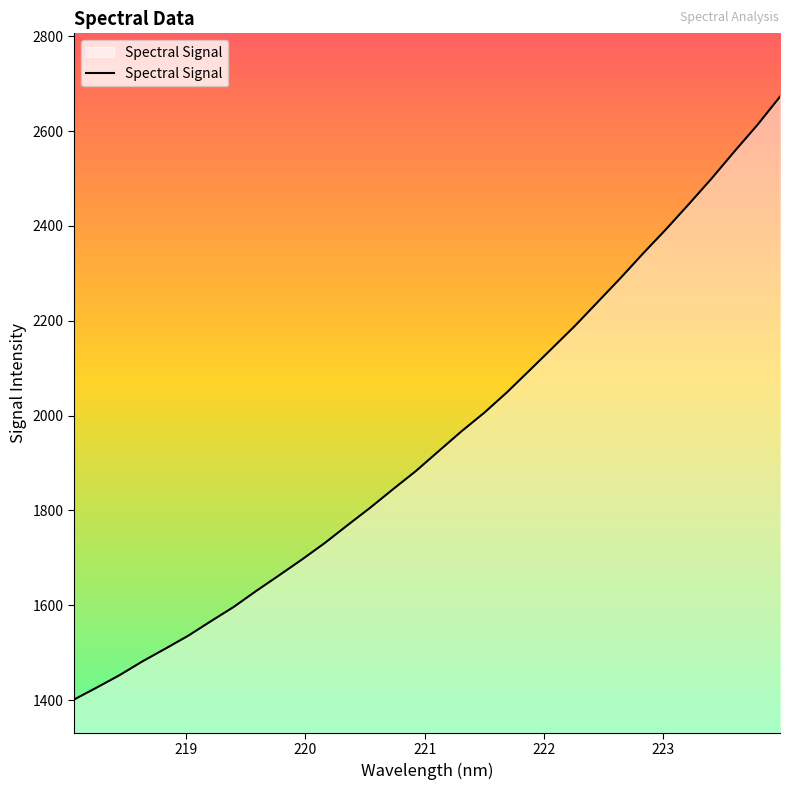

What is the maximum value shown in the chart?

2672.5